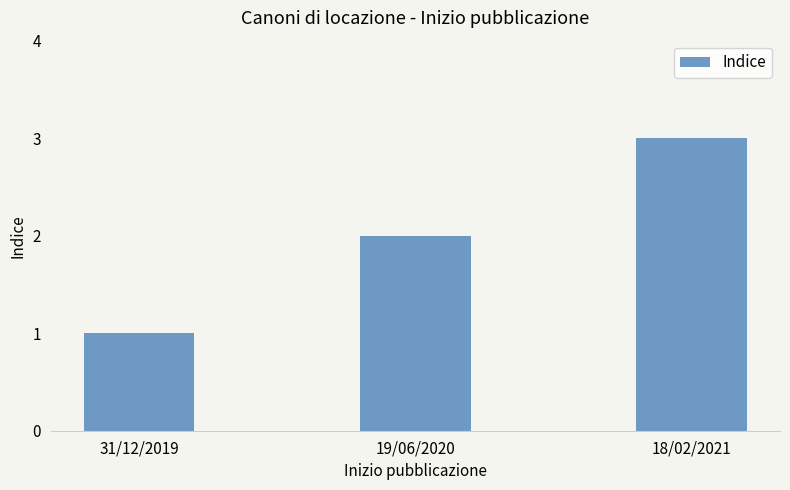

The chart shows a value of 1 at 19/06/2020. True or false?

False